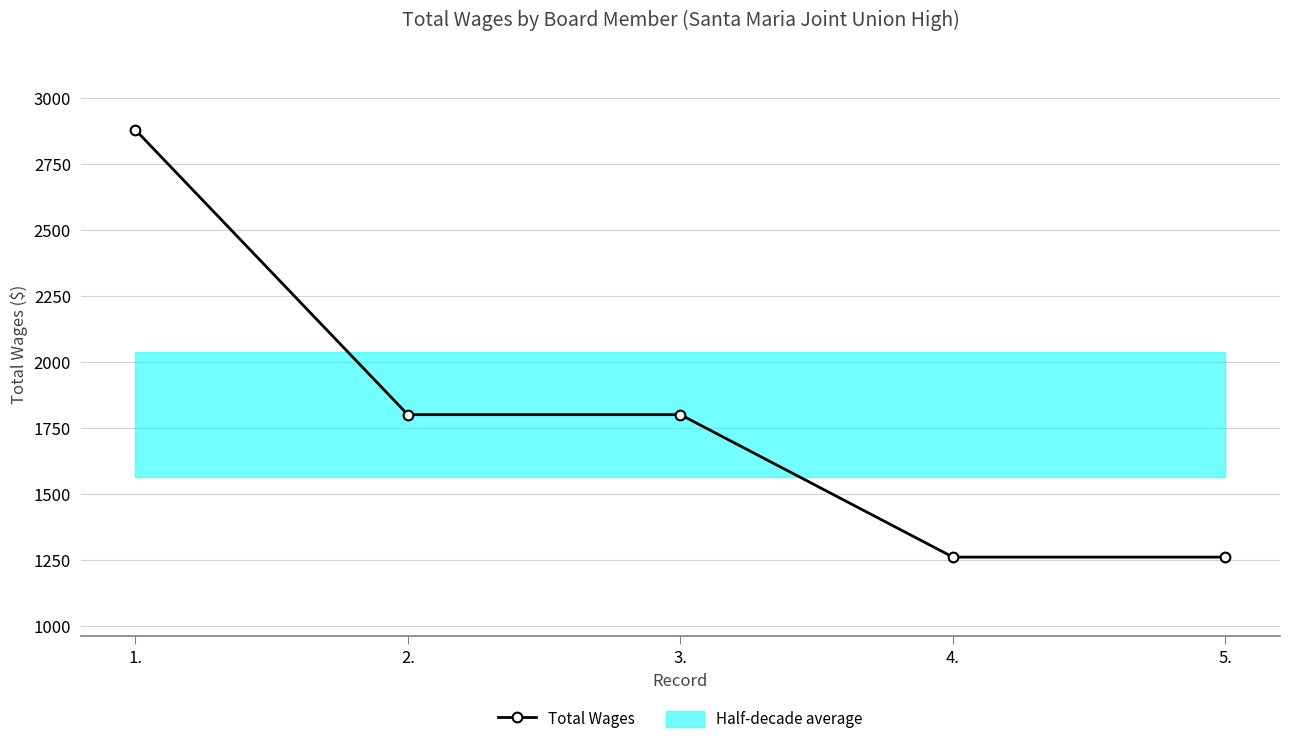

List the labels in order of value, largest first.

1., 2., 3., 4., 5.